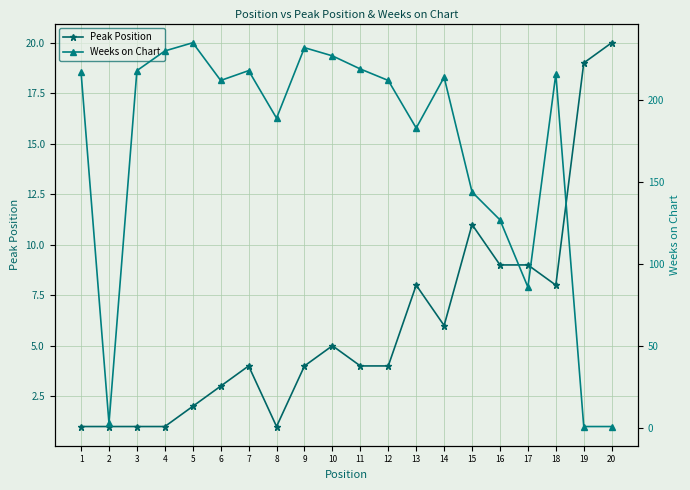

How many data points in Weeks on Chart are less than 214?

10